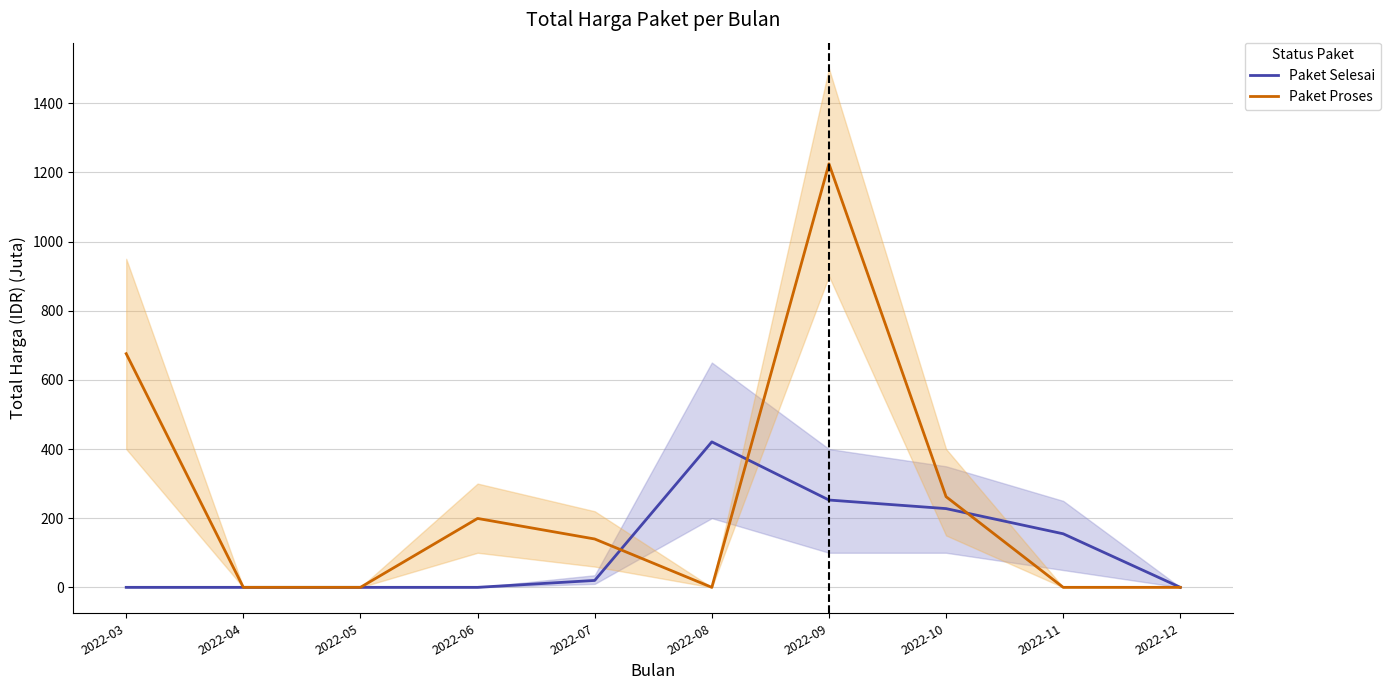

At which category does Paket Proses reach its first local valley?

2022-08